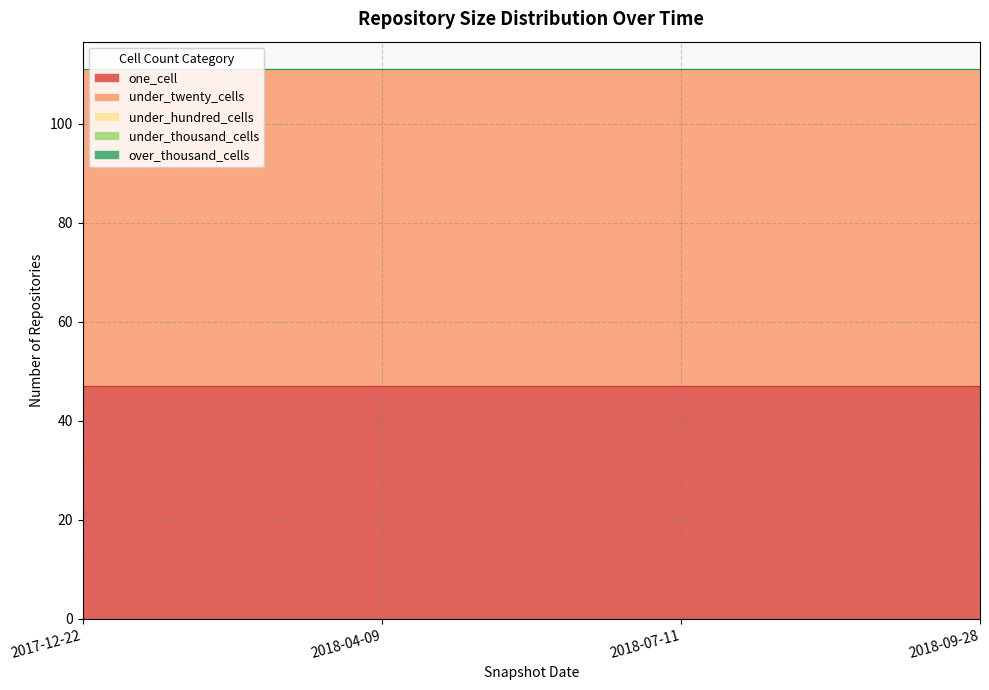

At which label does under_twenty_cells reach its minimum?

2017-12-22